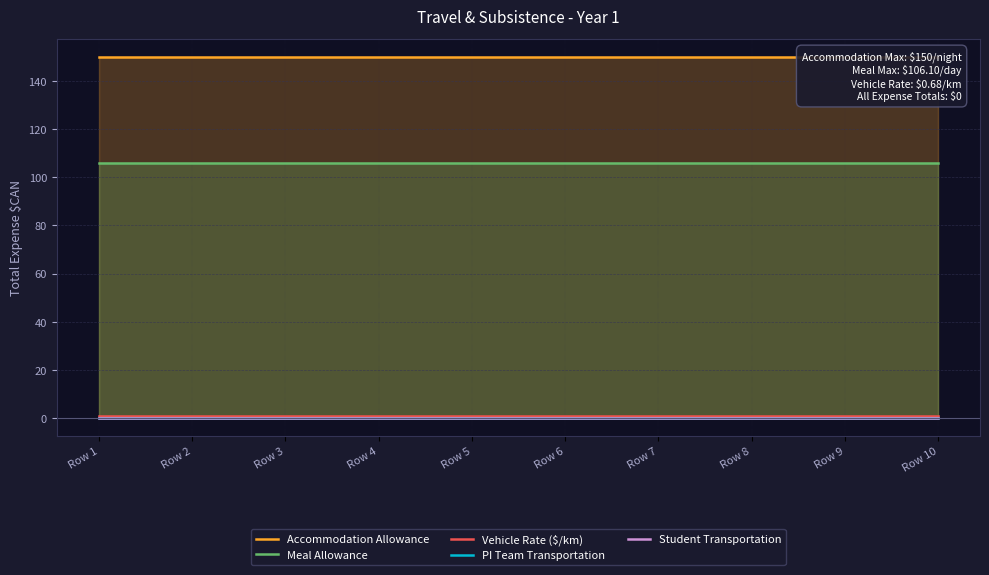

How many series are shown in this chart?

5